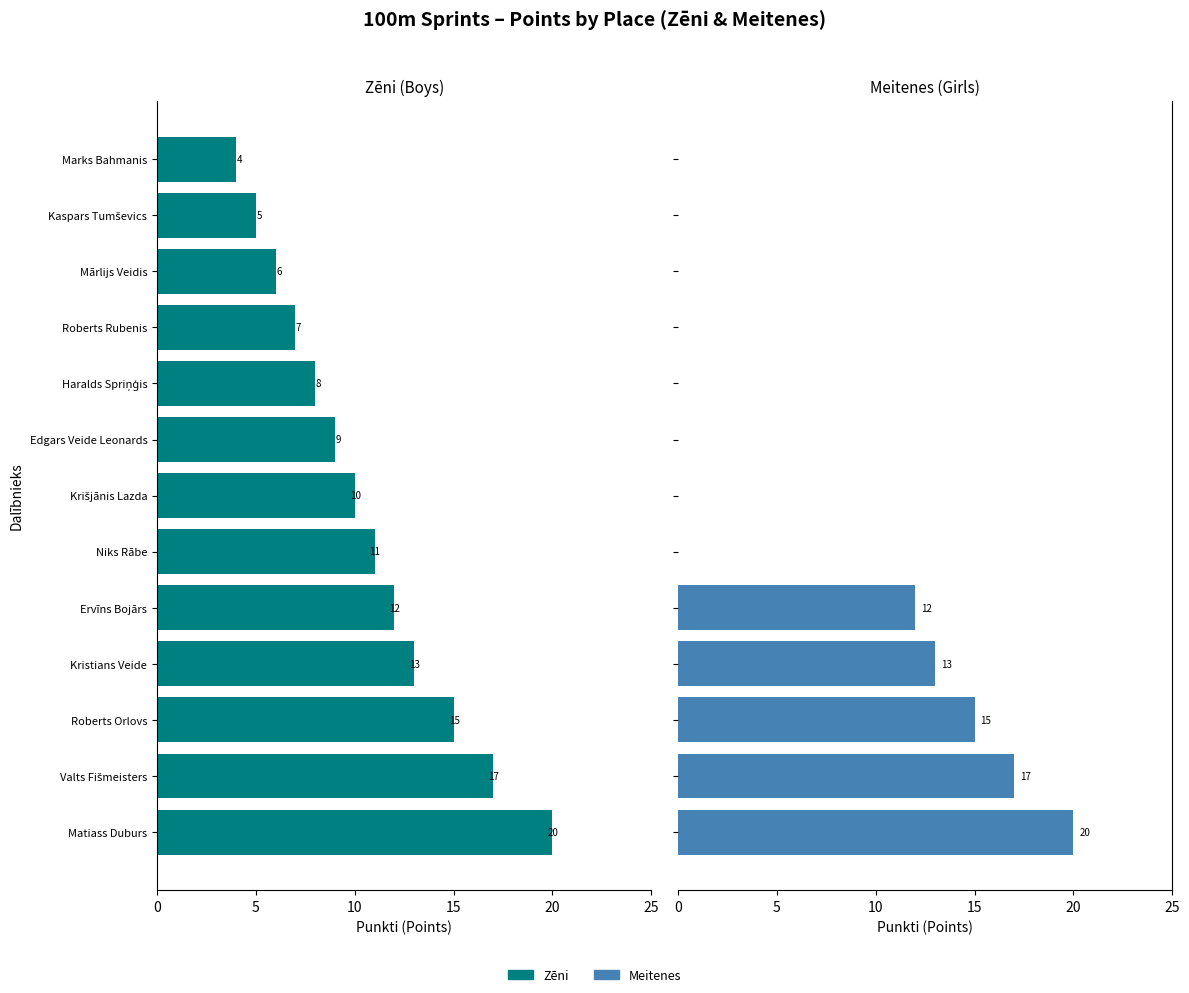

Is it true that Meitenes equals -12 at Marks Bahmanis?

False